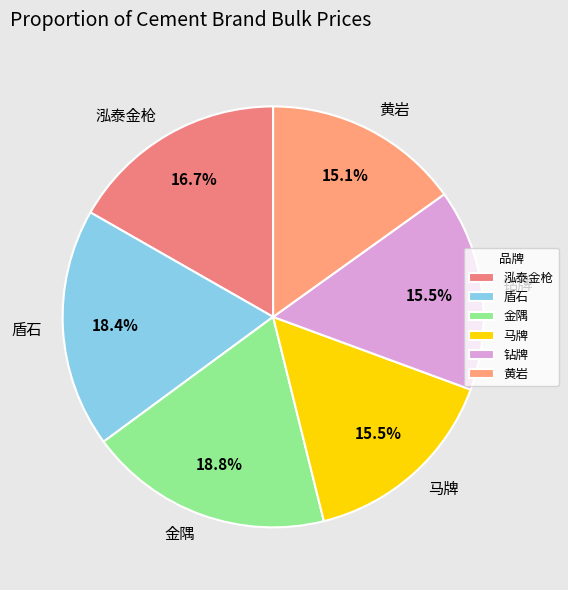

Is 泓泰金枪 the majority of the pie?

No